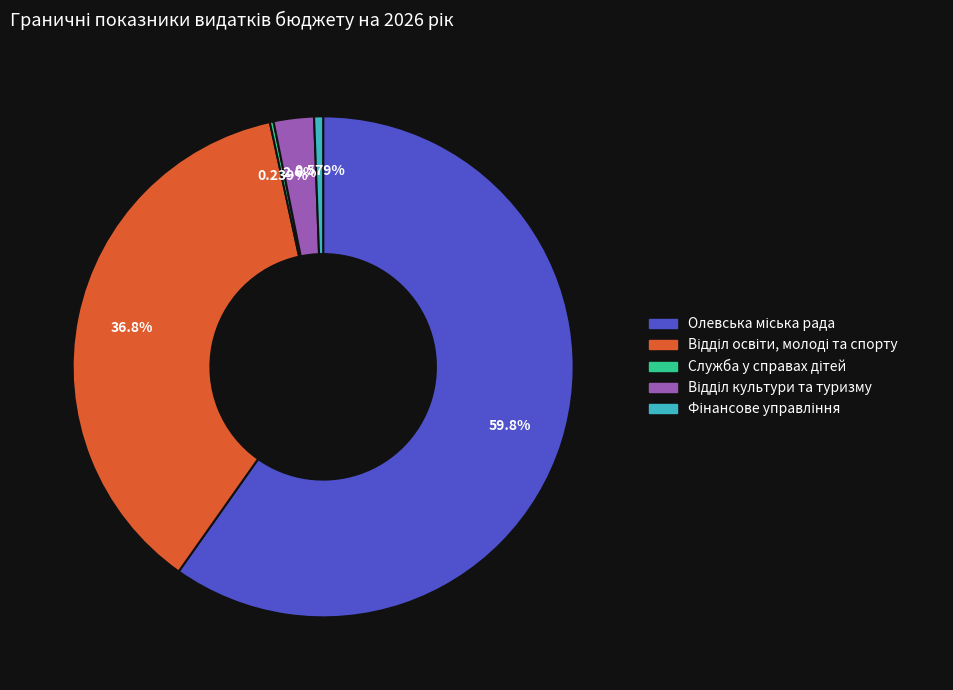

Is there any slice that represents more than half of the pie?

Yes